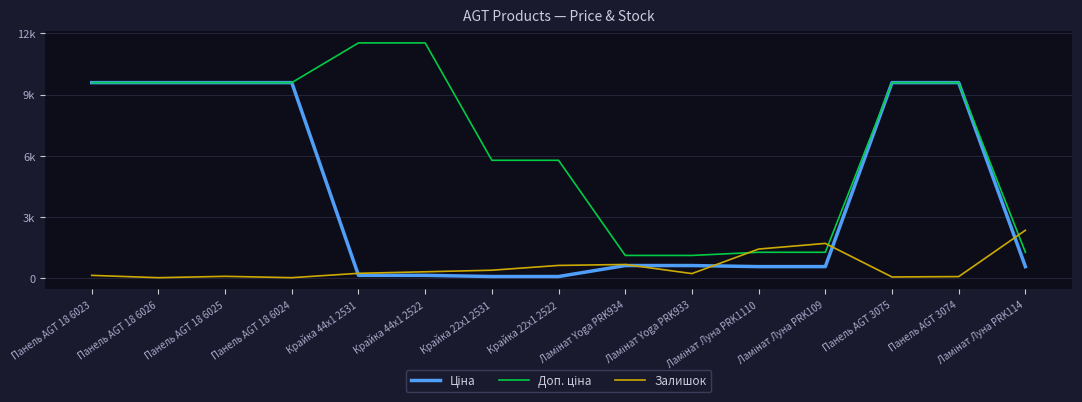

What is the spread (max minus min) of values at Ламінат Луна PRK1110?

862.0